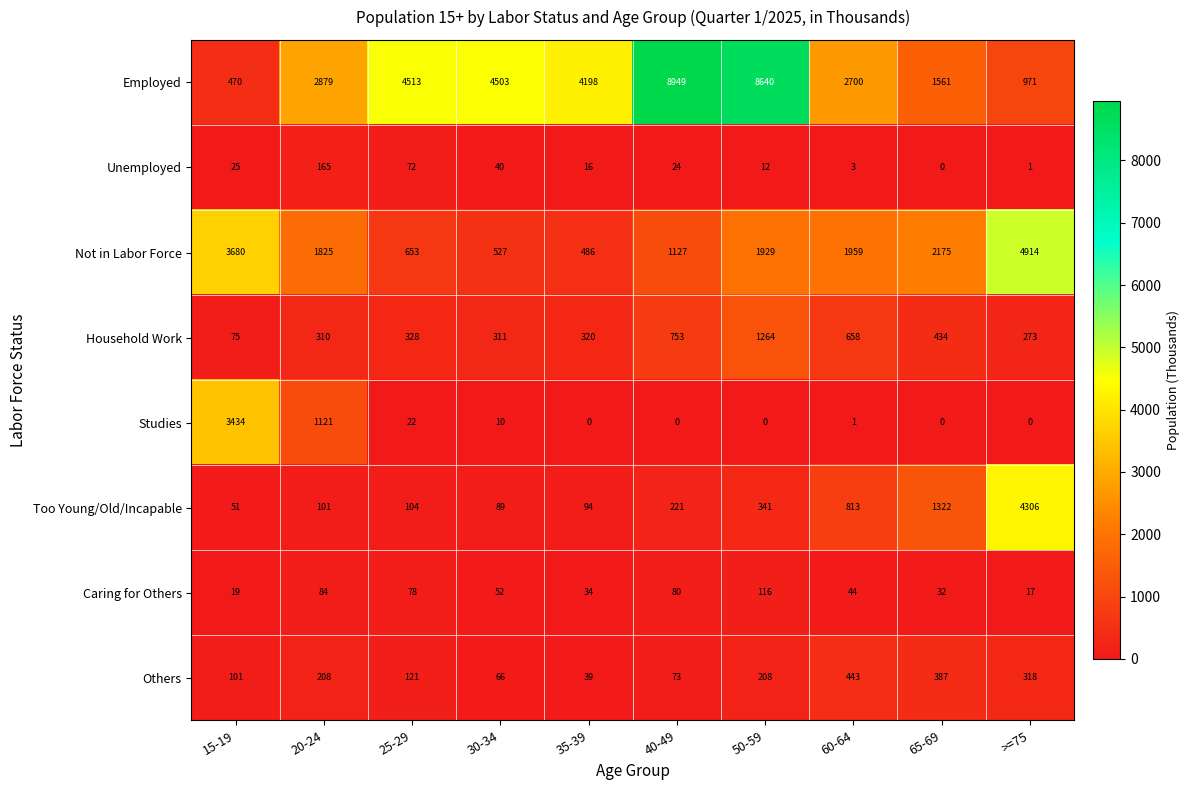

Which series has the largest range (max minus min)?

Employed